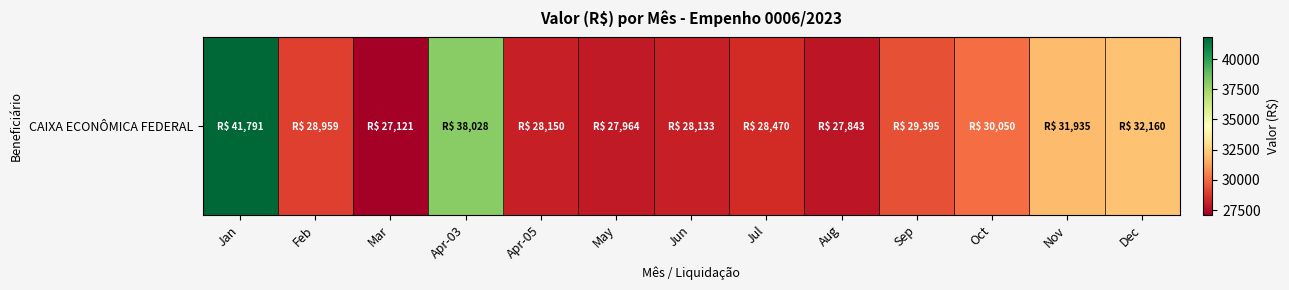

What is the difference between the second highest and minimum values?

10907.2